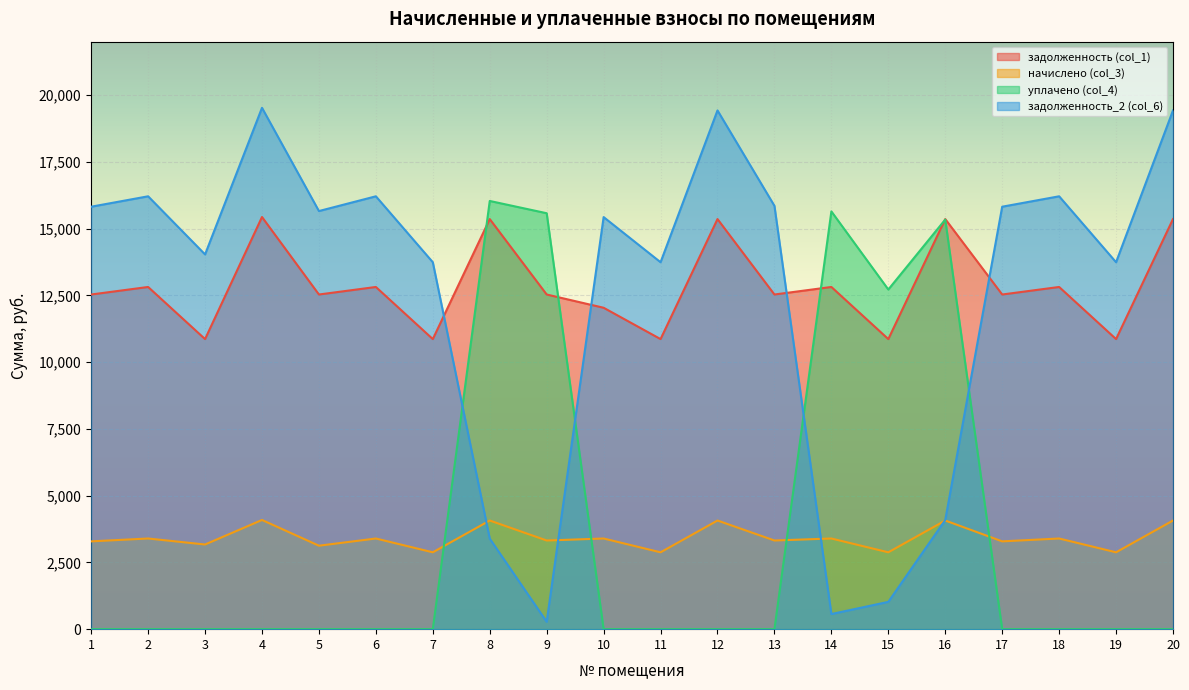

True or false: задолженность (col_1) has a value of 7330.7 at 13.

False